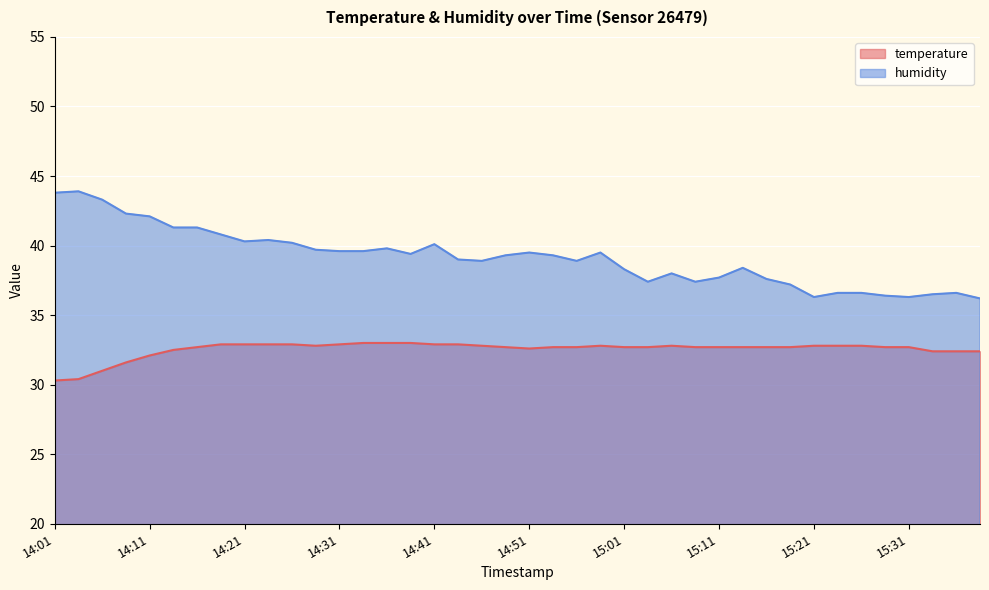

Is it true that humidity equals 16.9 at 15:26?

False